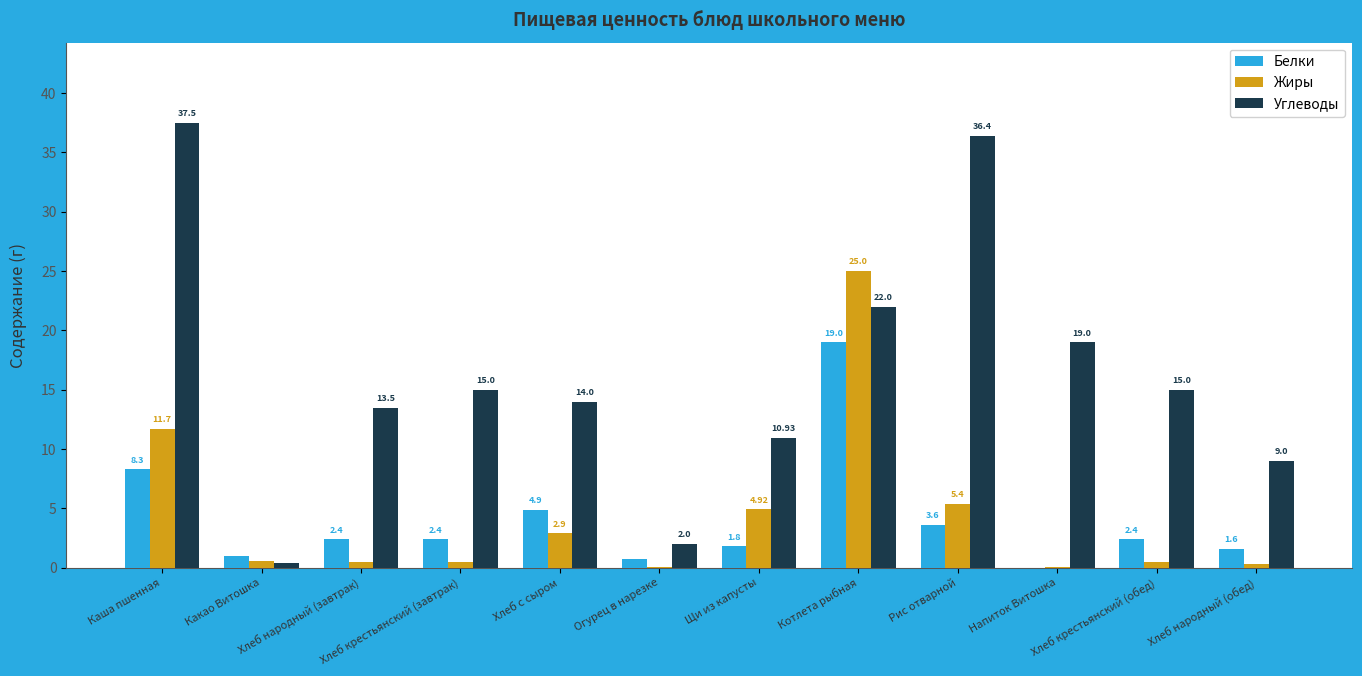

What is the difference between the Белки values at Хлеб с сыром and Рис отварной?

1.3